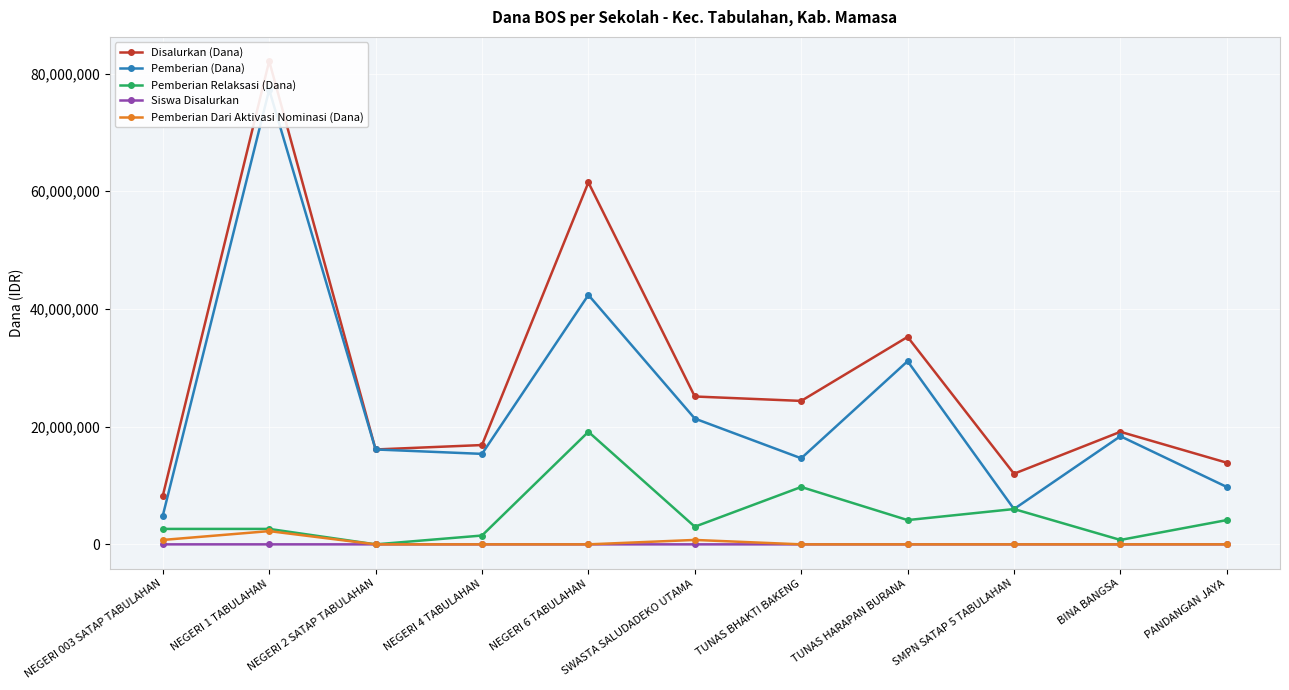

True or false: Pemberian (Dana) and Siswa Disalurkan cross at least once.

False